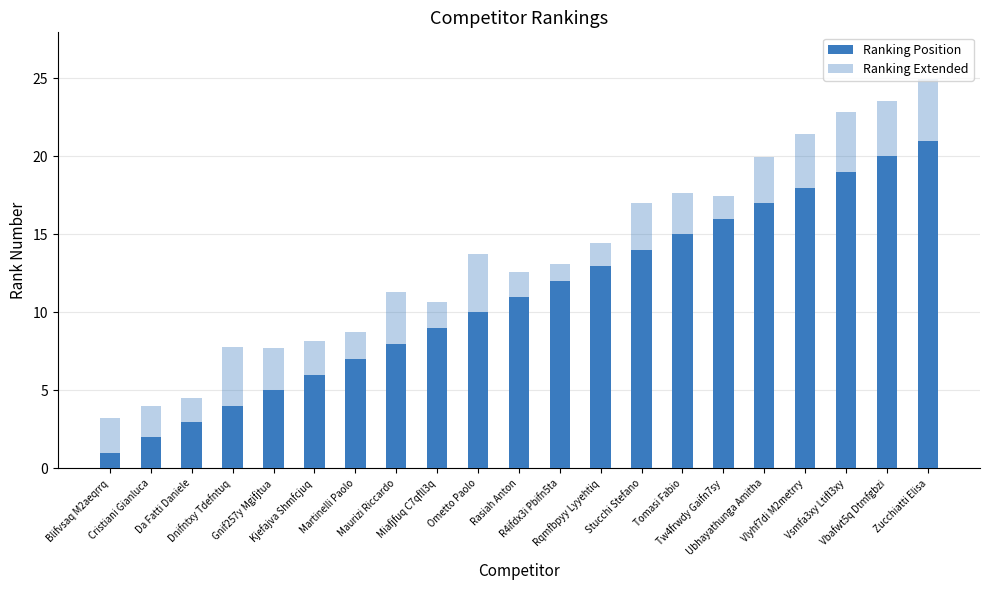

Rank the series at Ometto Paolo from lowest to highest value.

Ranking Position, Ranking Extended